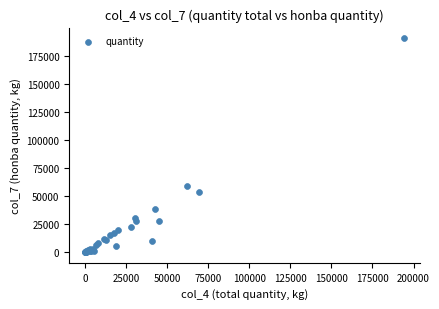

What Y value in the scatter plot is closest to 95176?

58906